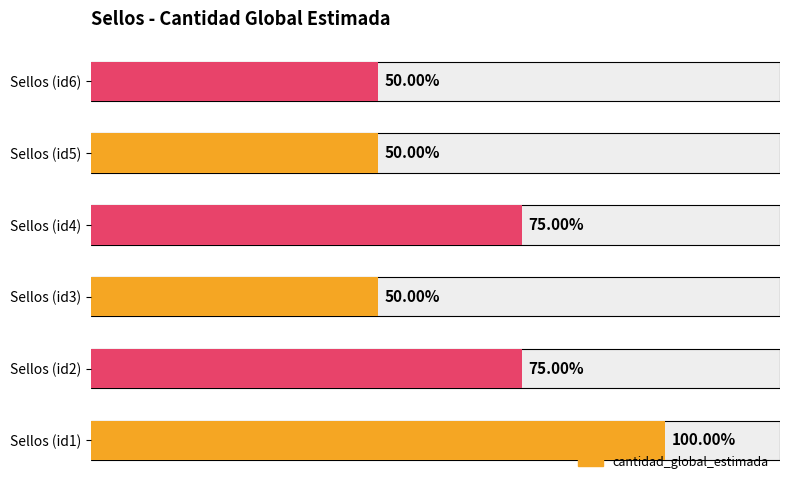

Are the bars horizontal?

Yes